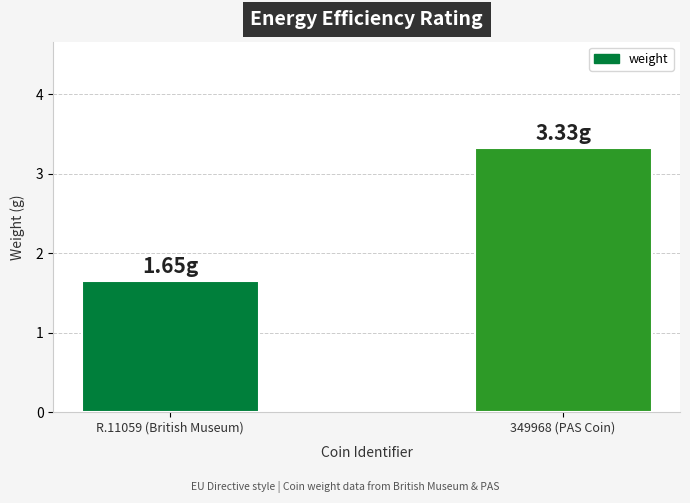

What position from the left is R.11059 (British Museum)?

1